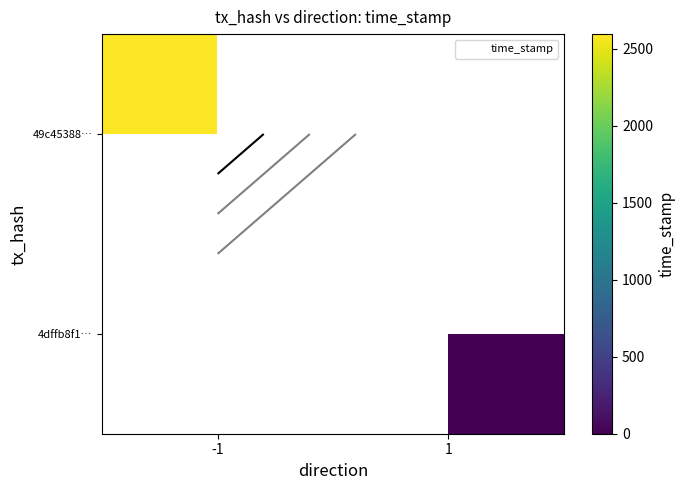

Count the number of data series in this chart.

2